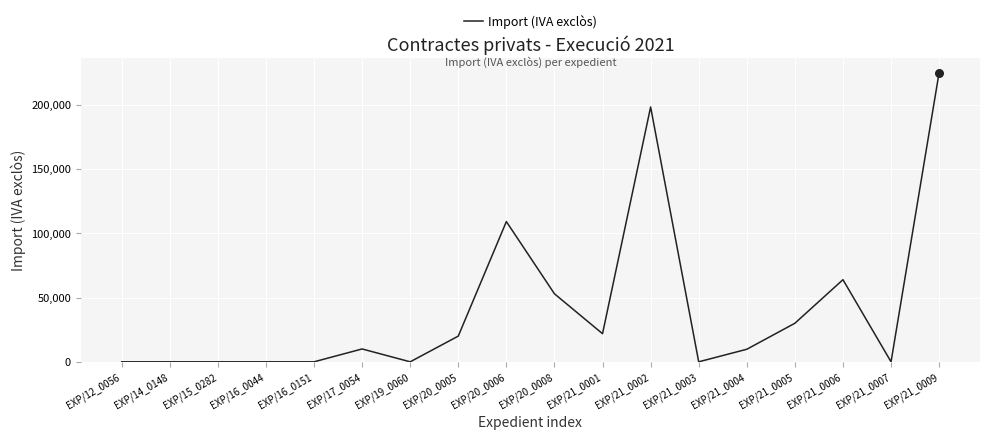

What is the ratio of the value at EXP/21_0006 to the value at EXP/21_0005?

2.1